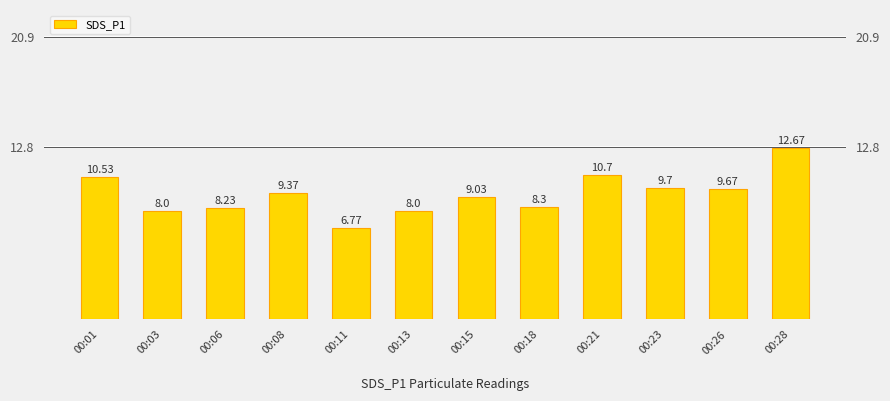

How many data points does each series have?

12